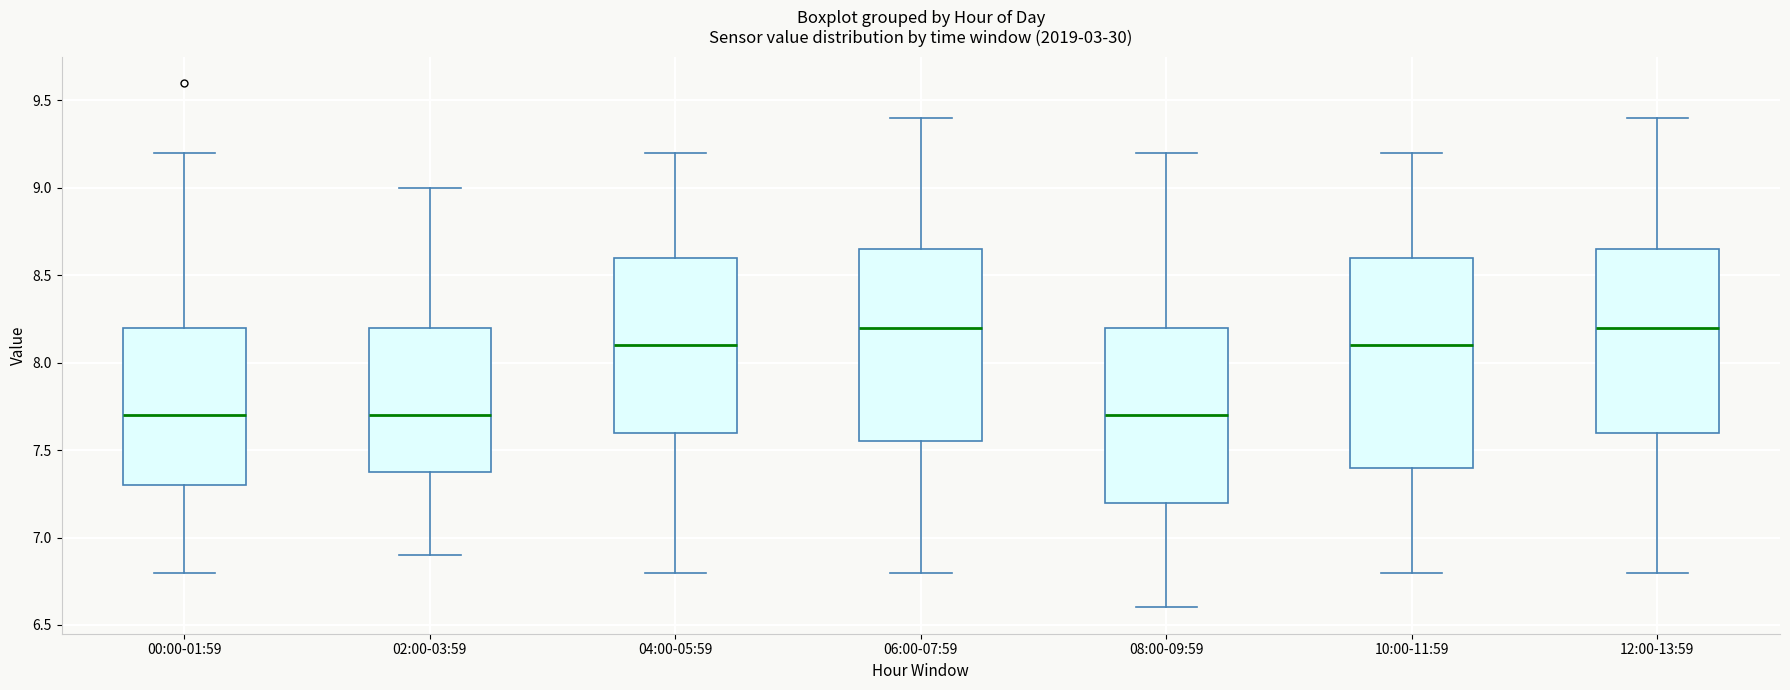

Reading left to right, read every box against the y-axis: the position of its median line, the range the box covers, and the ends of its whiskers. The values are not printed on the chart, so give them approximately, as read against the axis.

00:00-01:59: median 7.70, box 7.30 to 8.20, whiskers 6.80 to 9.20
02:00-03:59: median 7.70, box 7.40 to 8.20, whiskers 6.90 to 9.00
04:00-05:59: median 8.10, box 7.60 to 8.60, whiskers 6.80 to 9.20
06:00-07:59: median 8.20, box 7.55 to 8.65, whiskers 6.80 to 9.40
08:00-09:59: median 7.70, box 7.20 to 8.20, whiskers 6.60 to 9.20
10:00-11:59: median 8.10, box 7.40 to 8.60, whiskers 6.80 to 9.20
12:00-13:59: median 8.20, box 7.60 to 8.65, whiskers 6.80 to 9.40